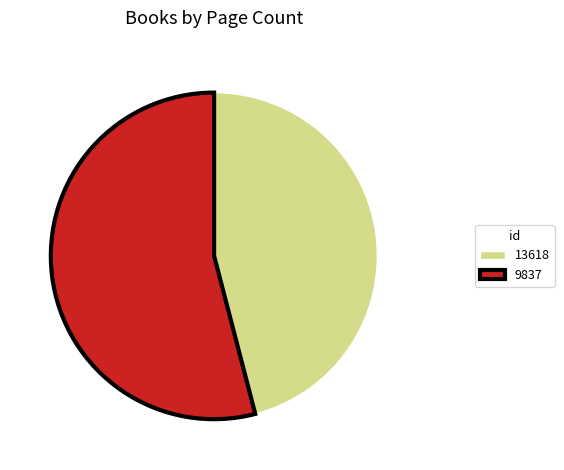

Is the sum of 9837 and 13618 greater than half?

Yes